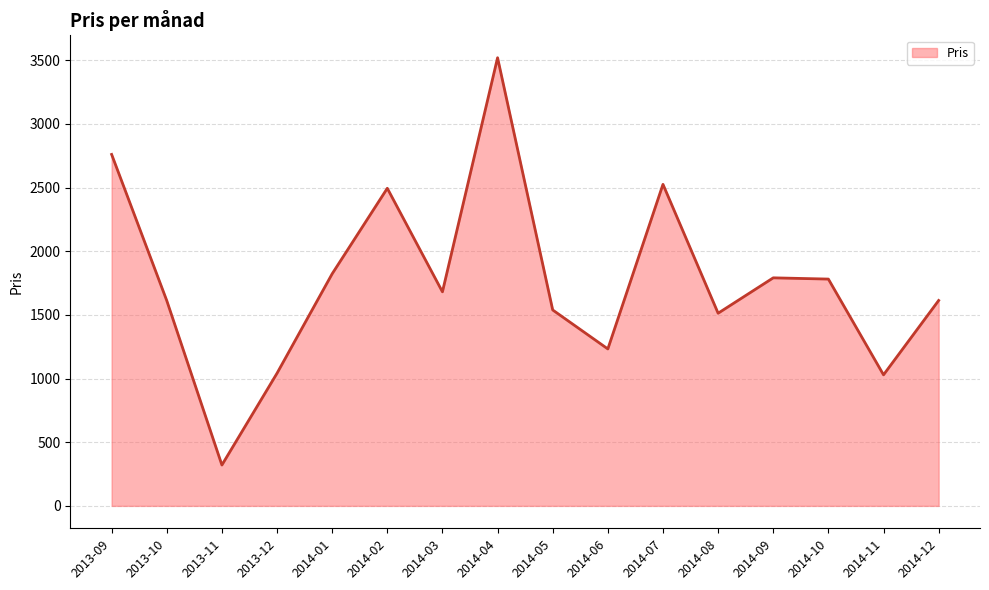

What is the difference between the maximum and minimum values?

3199.5